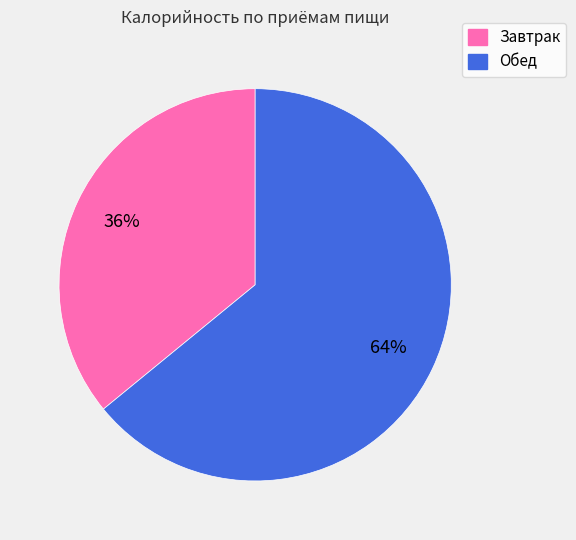

What percentage is the Обед slice, to the nearest percent?

64%